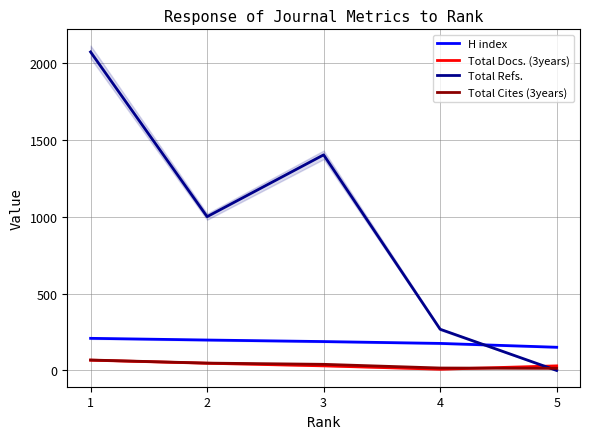

Which series has the largest total across all categories?

Total Refs.